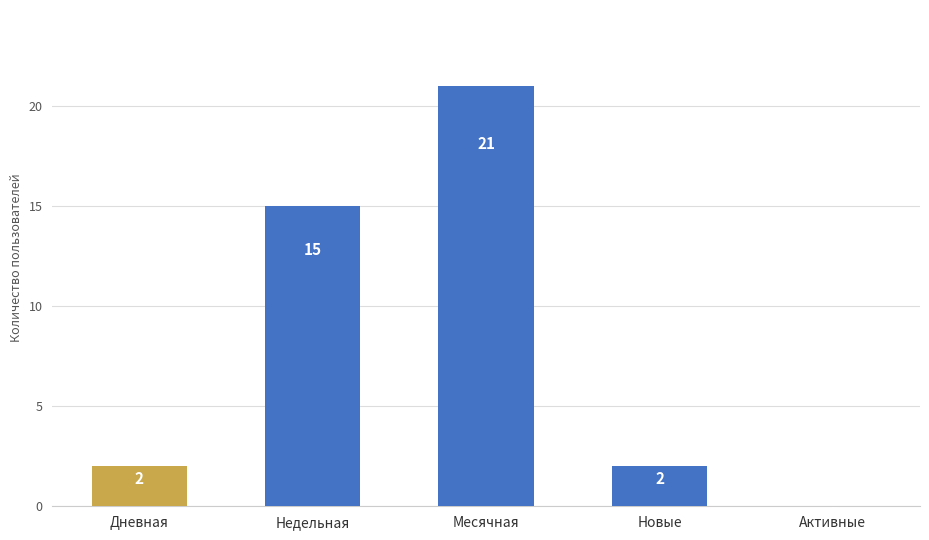

Reading left to right, list all the values displayed in this chart.

Дневная=2	Недельная=15	Месячная=21	Новые=2	Активные=0